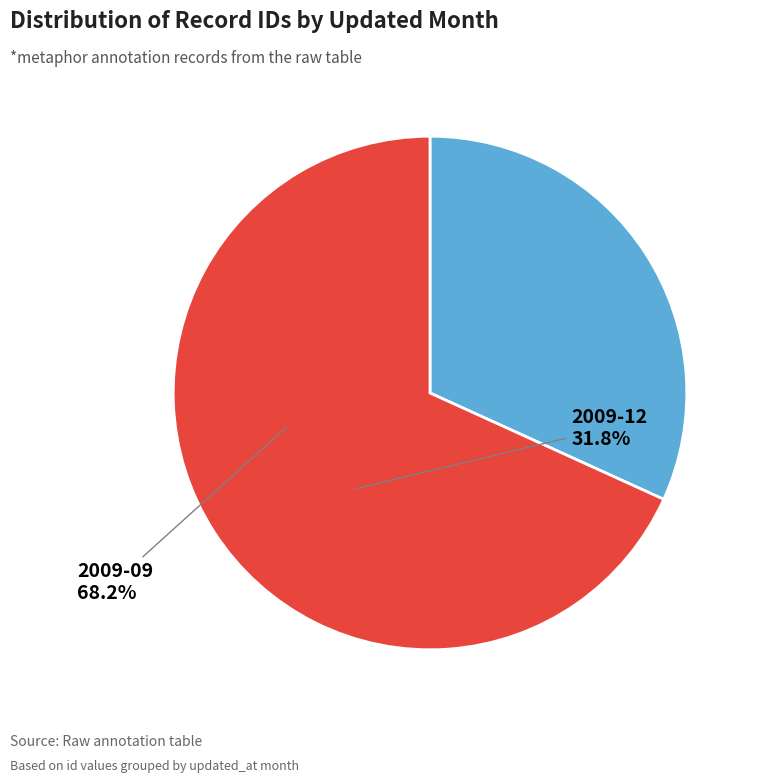

Is there a majority slice in this chart?

Yes